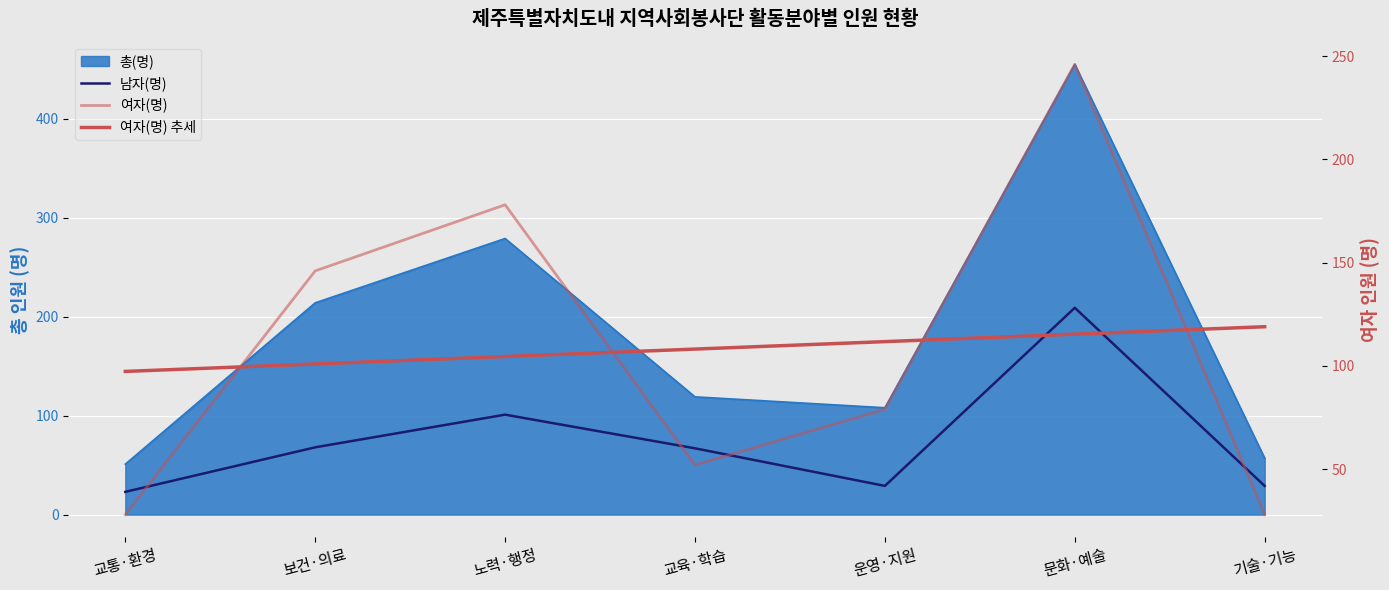

What is the label of the 1st point from the left?

교통·환경